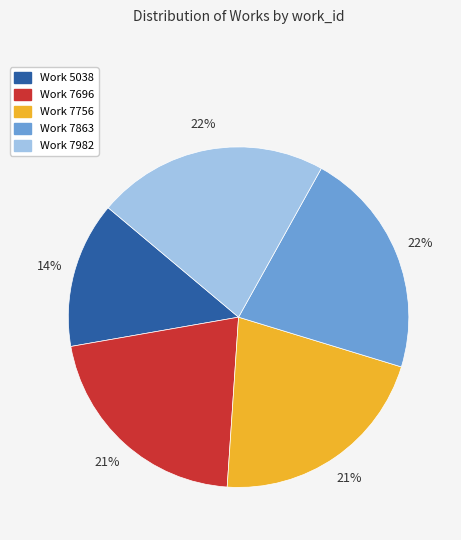

How many slices are in this pie chart?

5